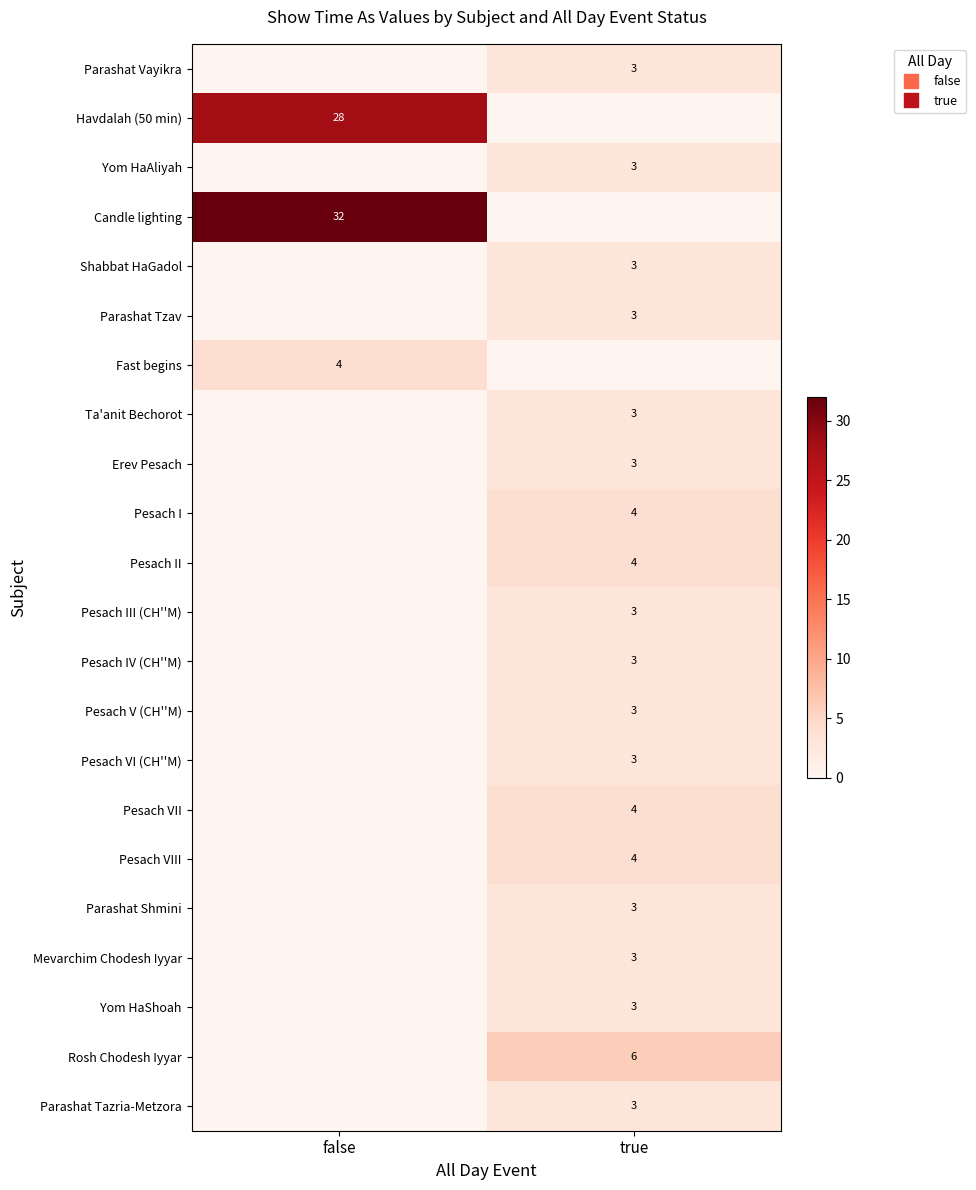

True or false: Candle lighting has a value of -17 at true.

False